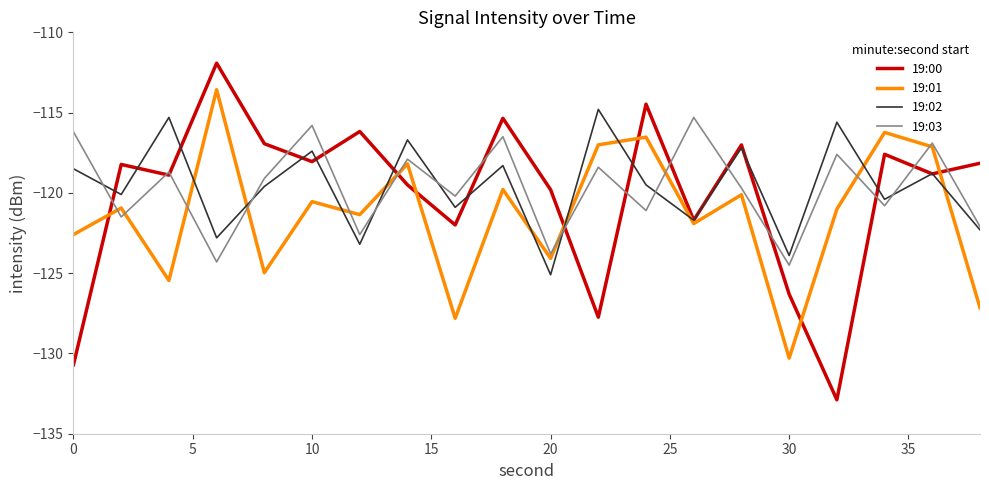

What is the lowest value of the 19:03 series?

-124.5